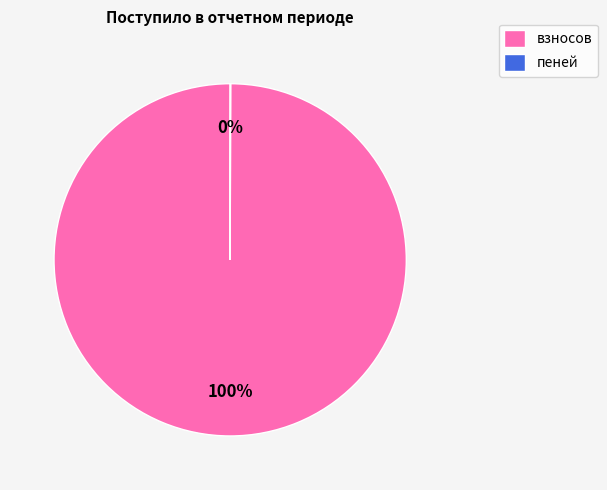

To the nearest percent, what is the difference between the largest and smallest slice percentages?

100%